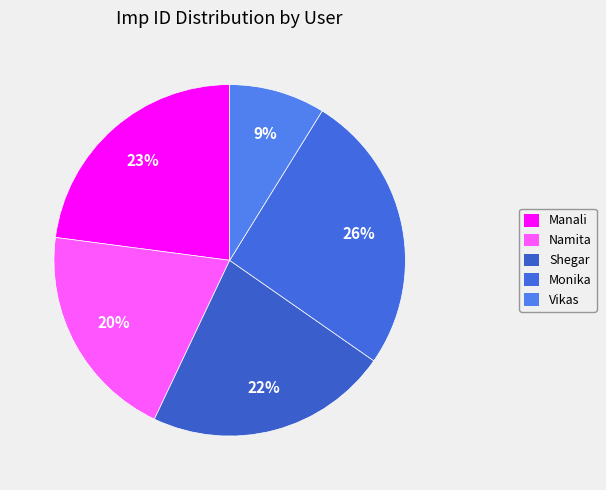

Rank the categories by value from lowest to highest.

Vikas Dagiram Rasal, Namita Nilesh Pawar, Shegar Sunil Subhash, Manali Rohit Hedau, Monika Chetan Tambat